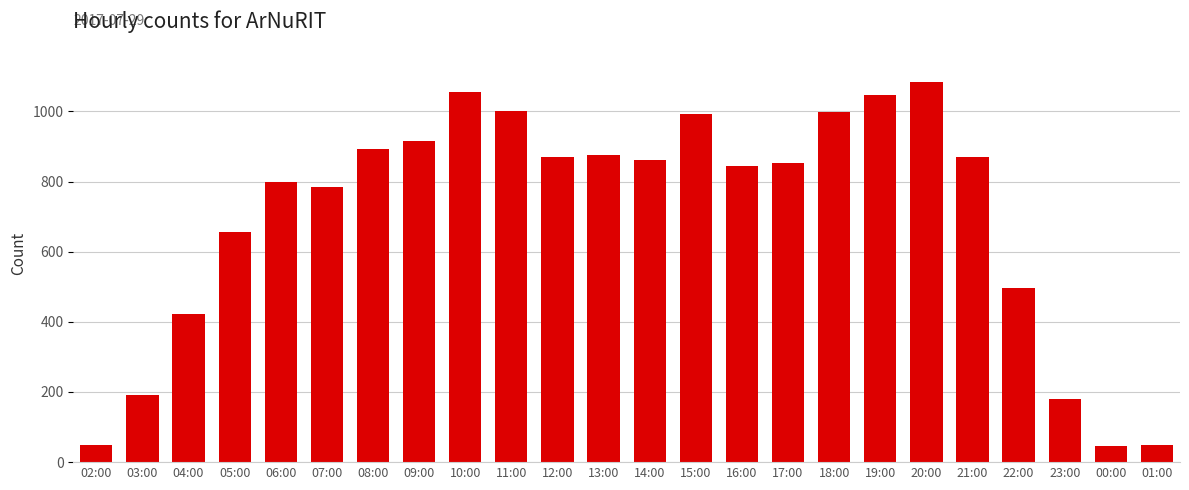

Where is the data nearest to the value 564?

22:00